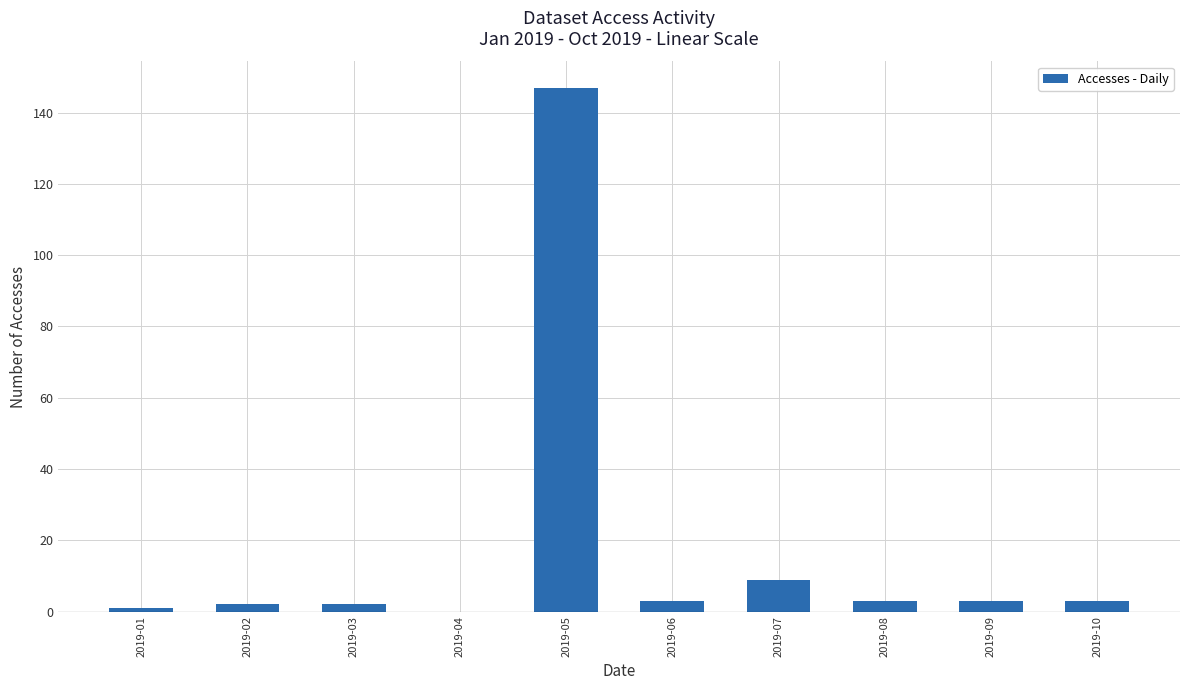

Where is the data nearest to the value 73?

2019-07